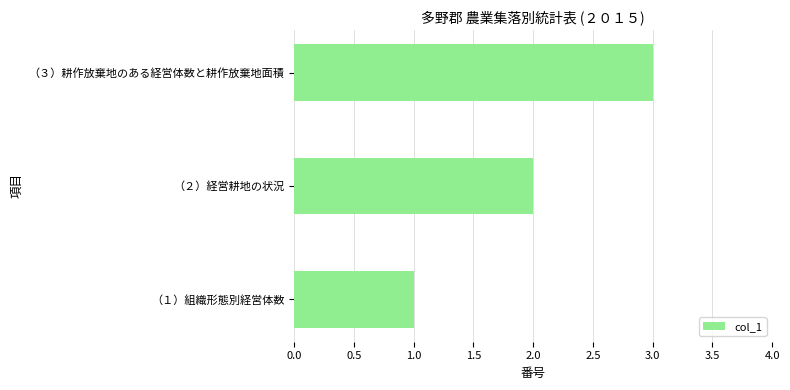

List the labels in order of value, largest first.

（３）耕作放棄地のある経営体数と耕作放棄地面積, （２）経営耕地の状況, （１）組織形態別経営体数